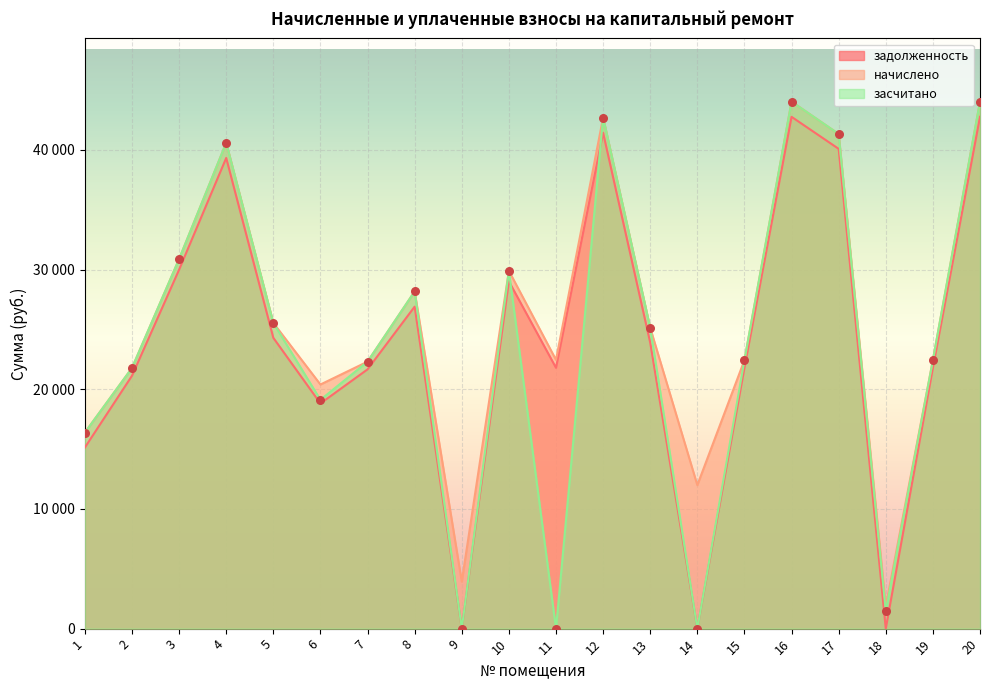

Which series has the widest spread of Y values?

засчитано